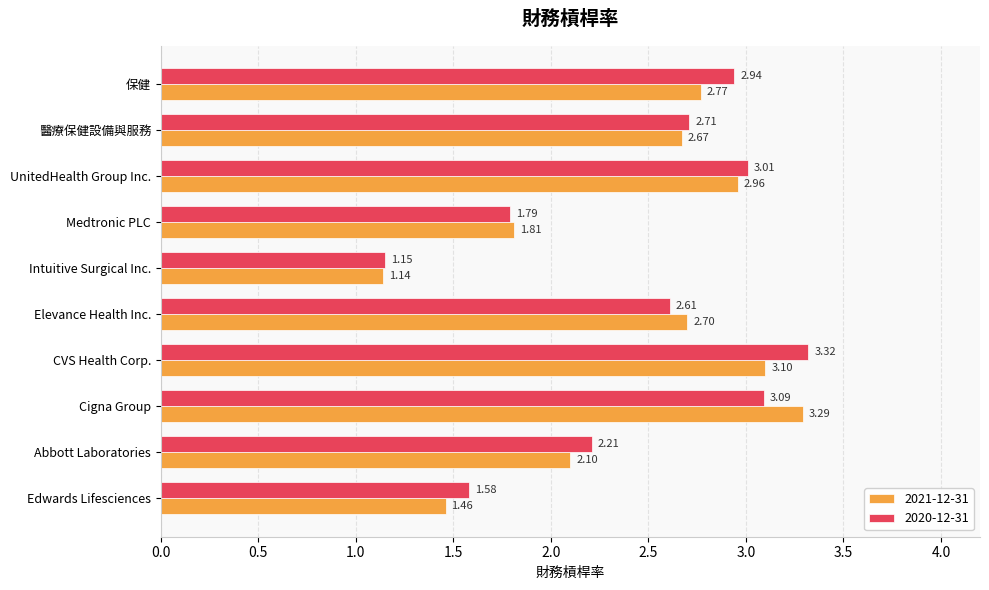

At which label is 2021-12-31 closest to 2?

Abbott Laboratories